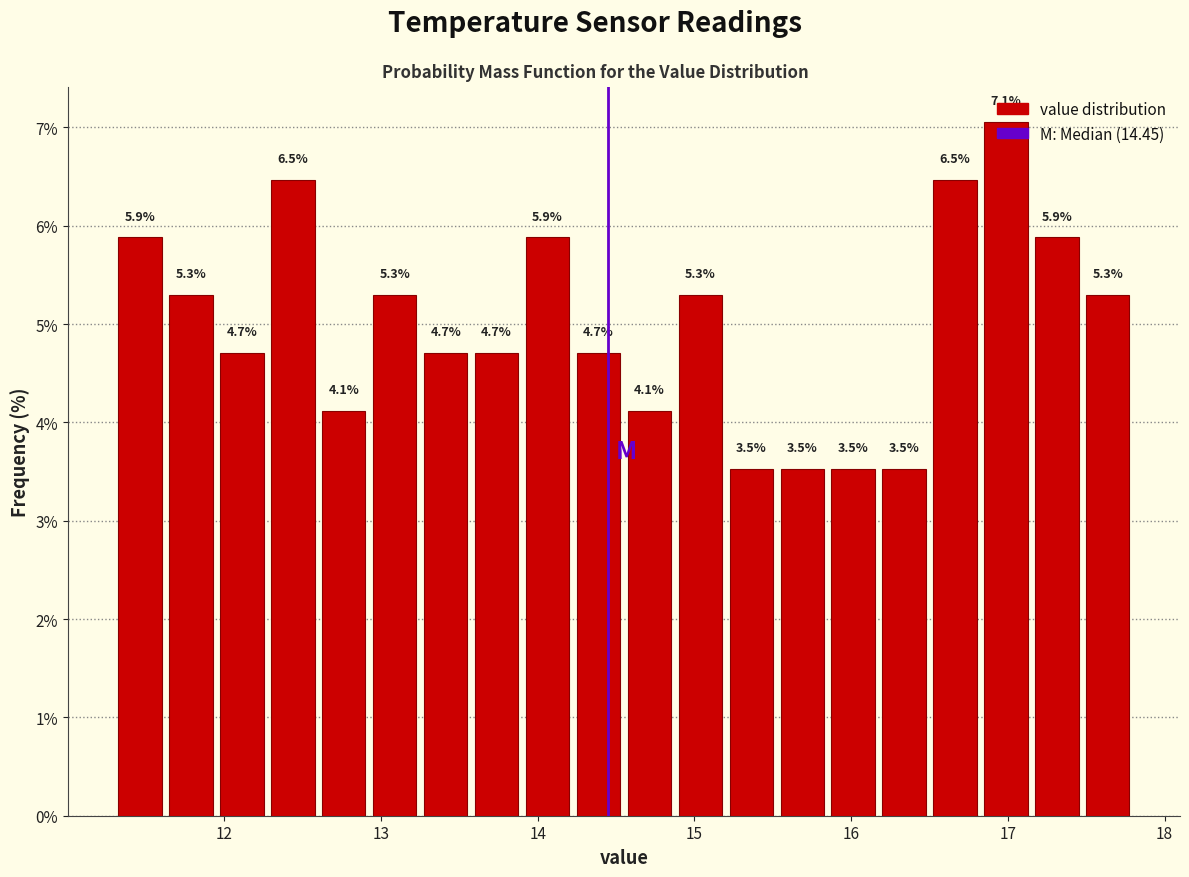

Read against the x-axis, roughly where is the centre of the tallest bar?

17.0